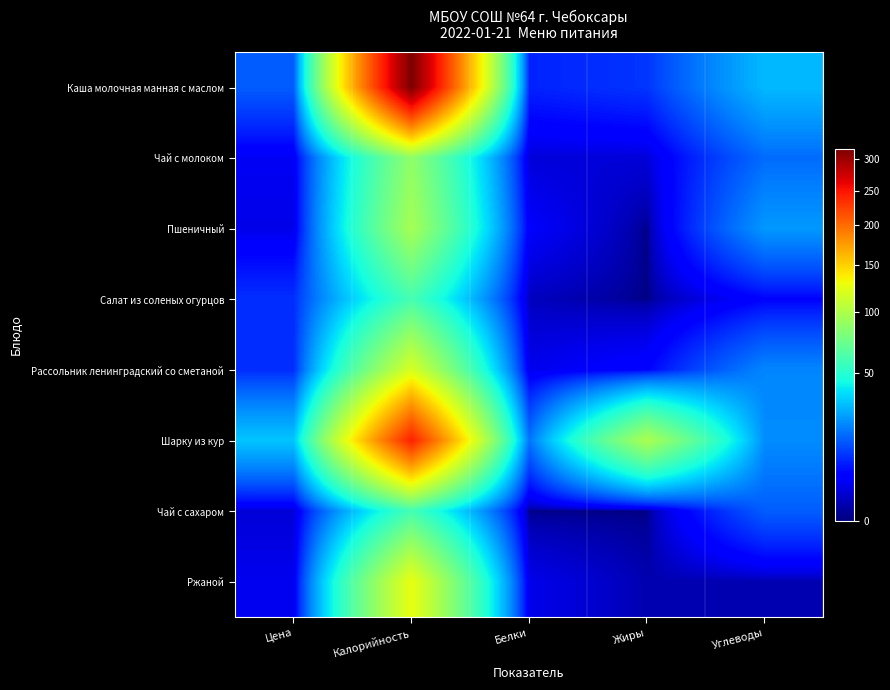

Between Жиры and Углеводы, which is larger?

Углеводы